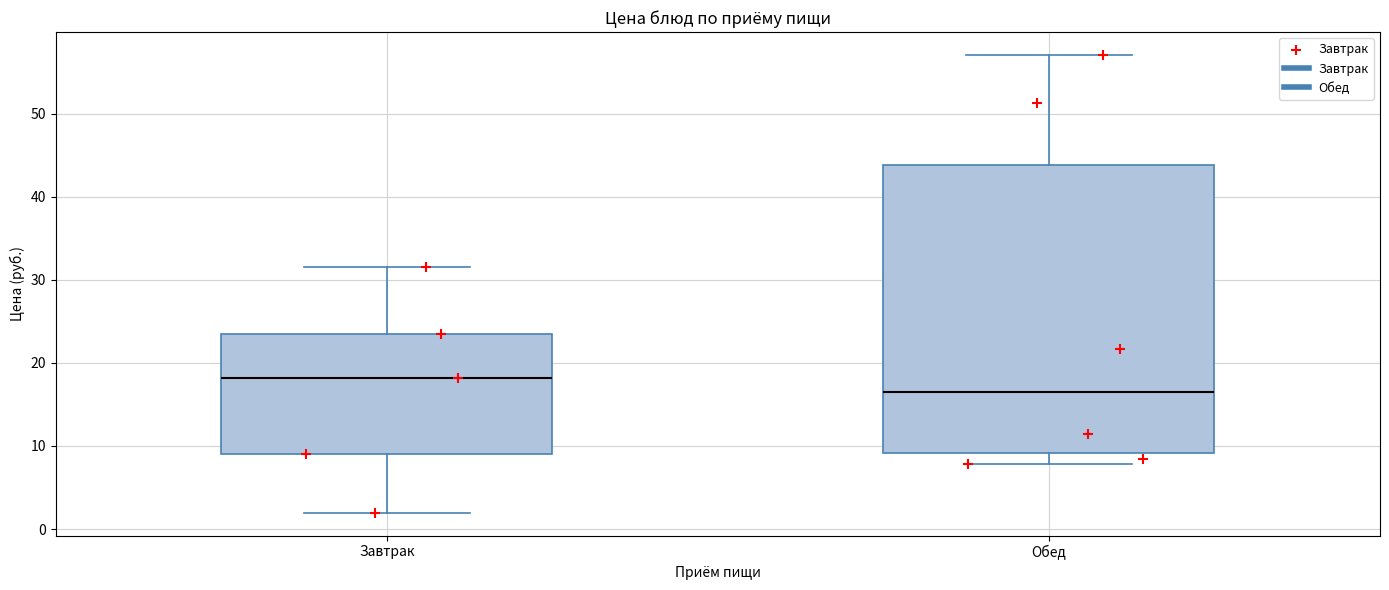

Comparing the boxes themselves (not the whiskers), which one is the tallest?

Обед